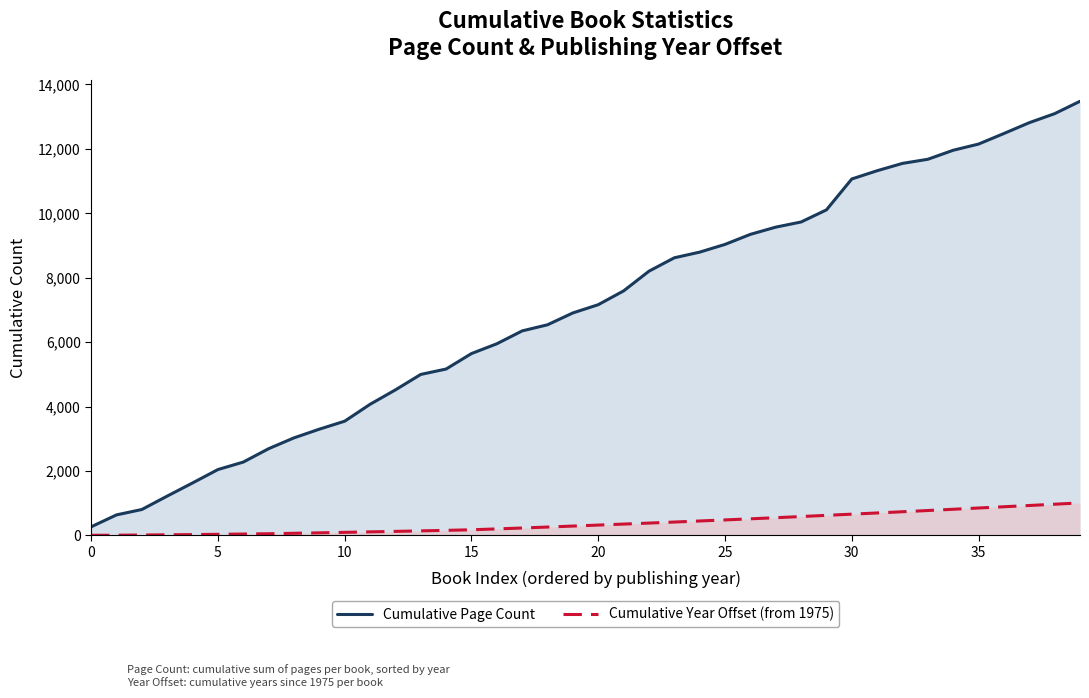

What is the total value across all series at 38?

14060